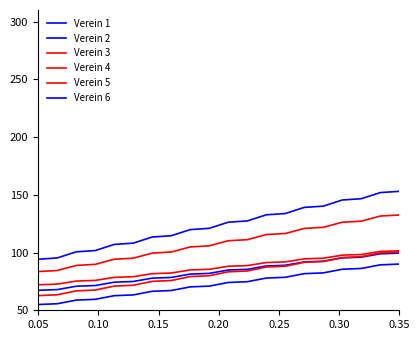

Reading left to right, what are all the values shown in this chart?

Verein 1: 55.0	55.7	58.8	59.5	62.6	63.3	66.4	67.1	70.3	70.9	74.1	74.7	77.9	78.6	81.7	82.4	85.5	86.2	89.3	90.0
Verein 2: 67.3	67.9	70.8	71.4	74.3	74.9	77.8	78.4	81.3	81.9	84.9	85.5	88.4	89.0	91.9	92.5	95.4	96.0	98.9	99.5
Verein 3: 62.7	63.4	66.8	67.5	70.9	71.7	75.1	75.8	79.2	79.9	83.3	84.0	87.4	88.1	91.5	92.3	95.7	96.4	99.8	100.5
Verein 4: 72.1	72.7	75.3	75.9	78.5	79.1	81.7	82.3	84.9	85.5	88.1	88.7	91.3	91.9	94.5	95.1	97.7	98.3	100.9	101.5
Verein 5: 83.5	84.4	88.8	89.8	94.2	95.1	99.5	100.4	104.9	105.8	110.2	111.1	115.6	116.5	120.9	121.8	126.2	127.2	131.6	132.5
Verein 6: 94.2	95.3	100.6	101.7	107.0	108.1	113.4	114.5	119.8	120.9	126.3	127.4	132.7	133.8	139.1	140.2	145.5	146.6	151.9	153.0